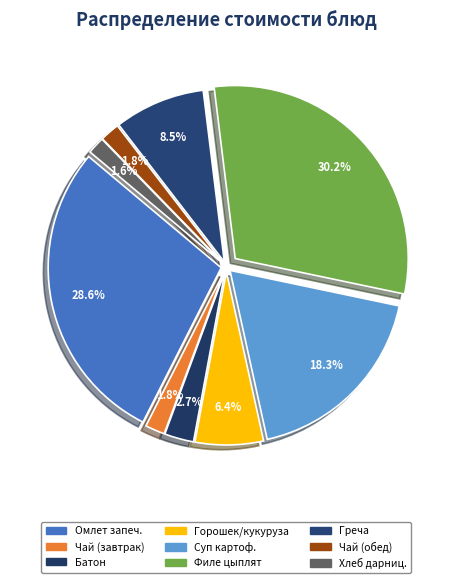

To the nearest percent, what is the difference between the largest and smallest slice percentages?

29%